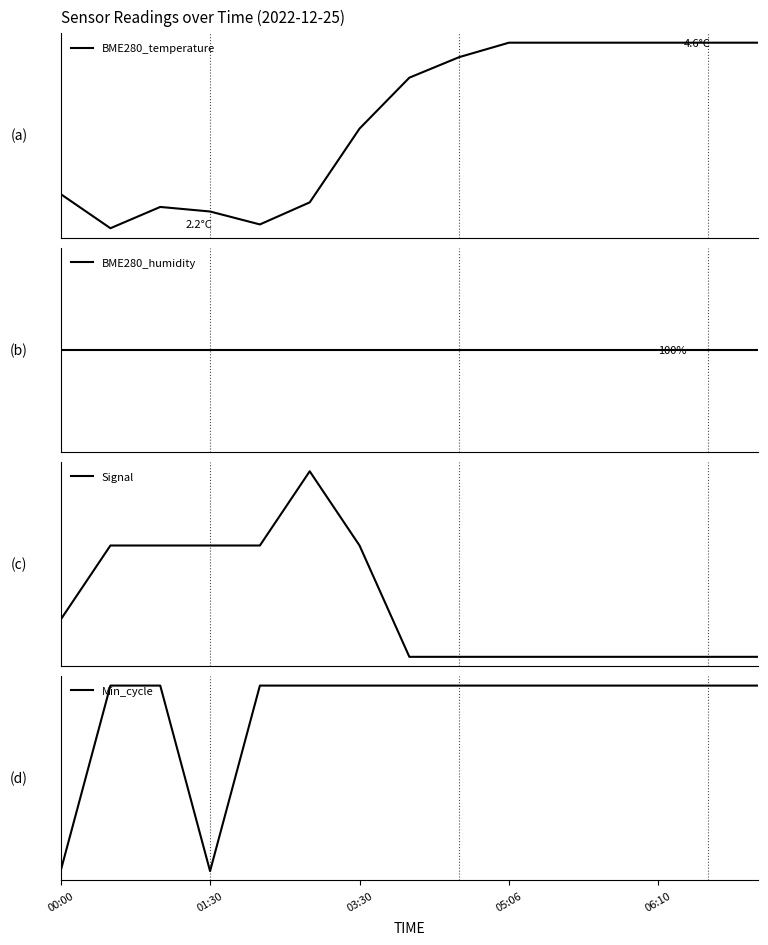

How many distinct data groups are displayed?

4